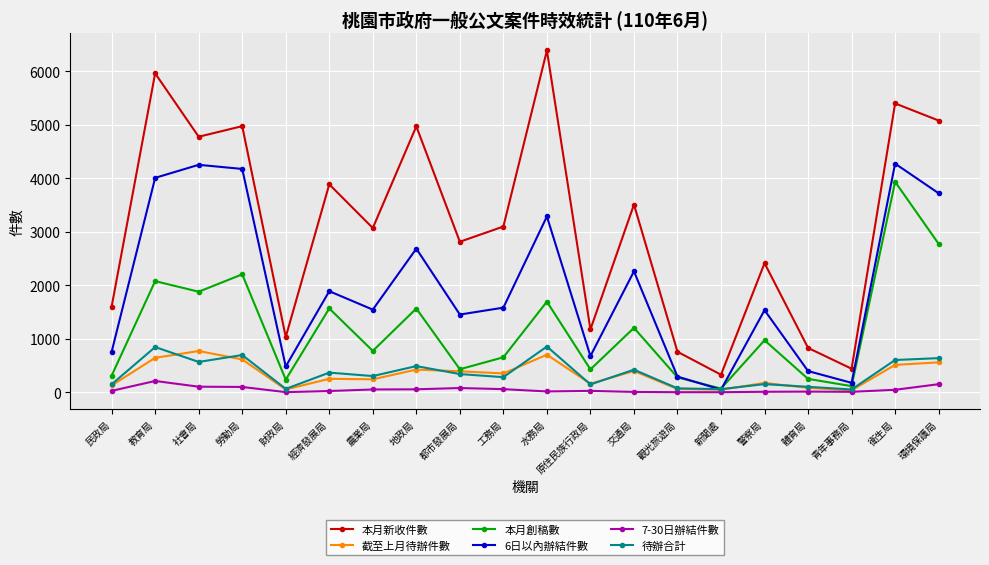

At which category is the sum across all series the highest?

衛生局